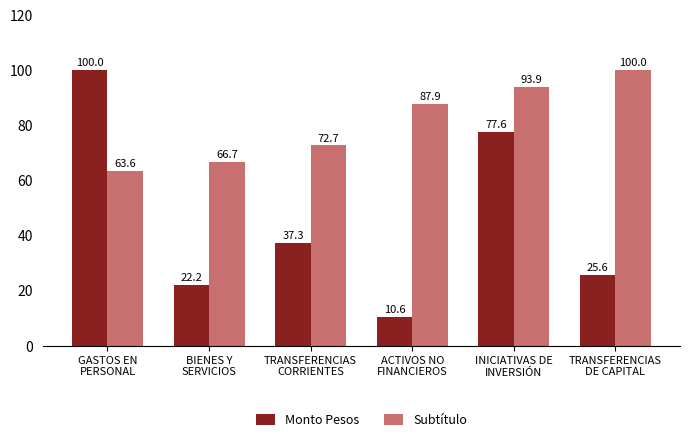

Where does the Subtítulo series first go above 87?

ACTIVOS NO
FINANCIEROS